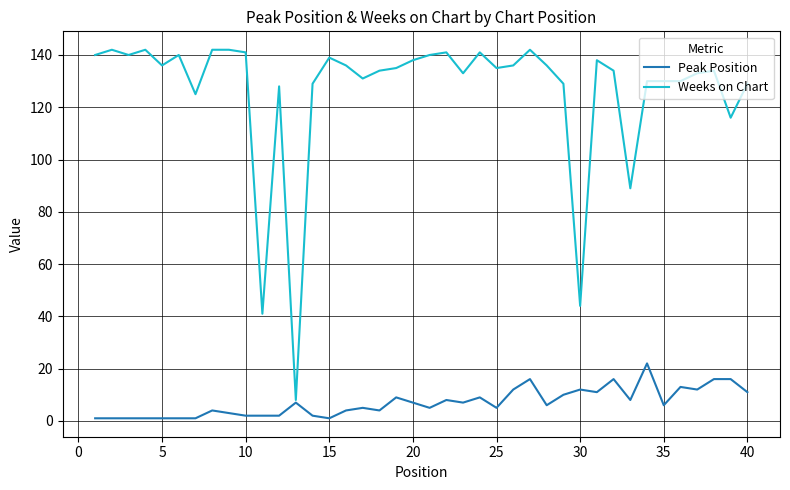

What is the maximum value for Weeks on Chart?

142